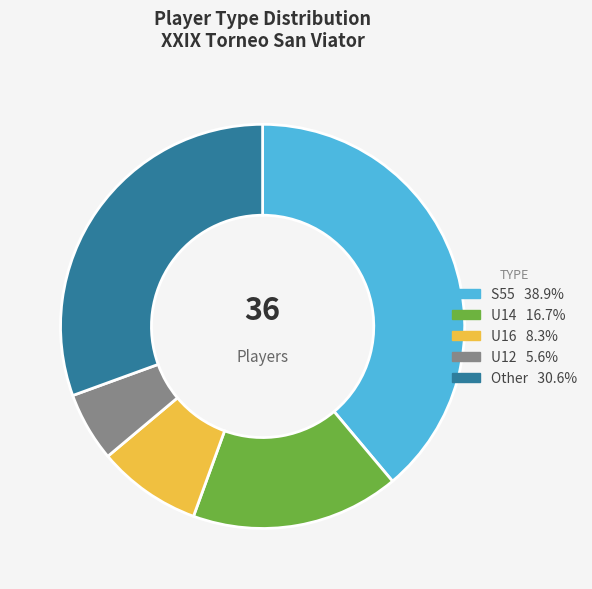

Rank the categories by value from lowest to highest.

U12, U16, U14, Other, S55